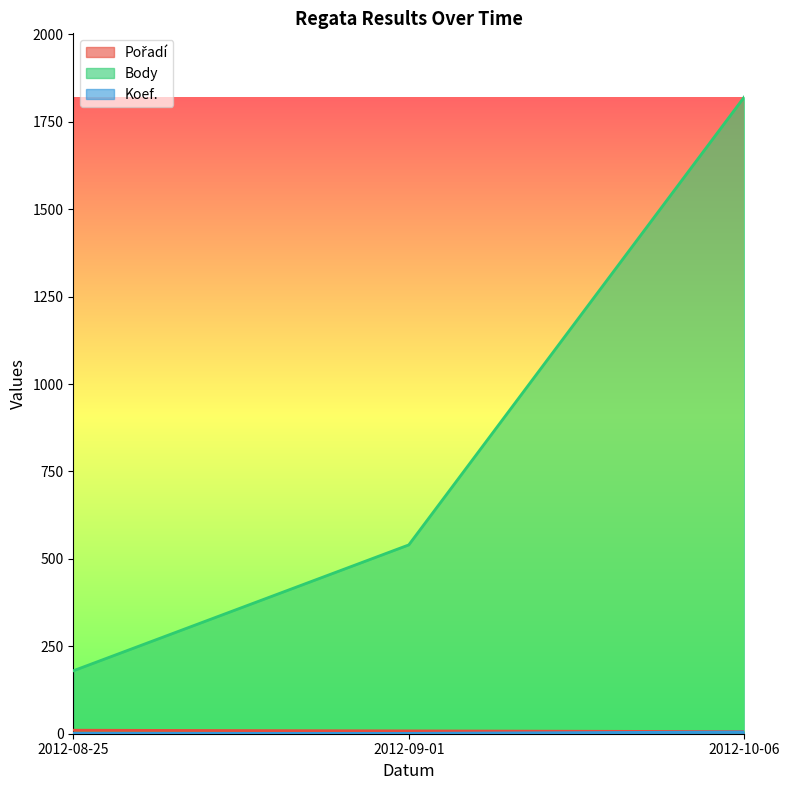

What are all the series names shown in the legend?

Pořadí, Body, Koef.